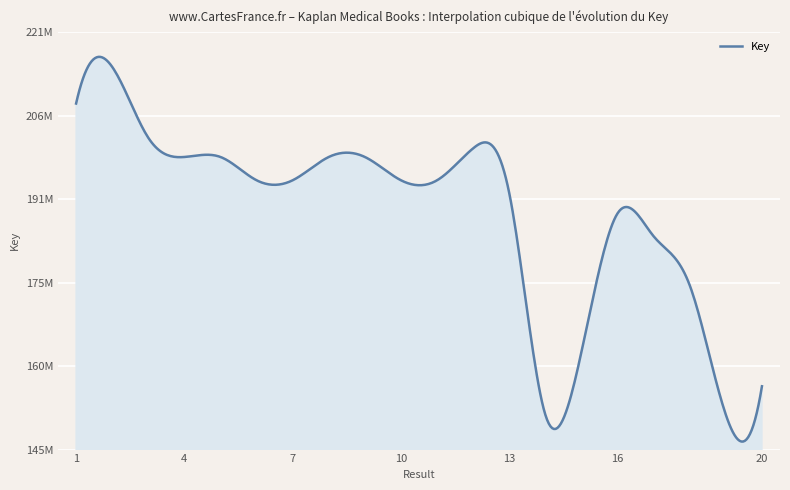

Reading left to right, extract all data points from this chart.

208259812	215001274	201963069	198422395	198422472	194137178	194137141	198422550	198422817	194137049	194137009	200014767	191760447	150989846	162570415	188048685	183825430	174800718	150989808	156237568